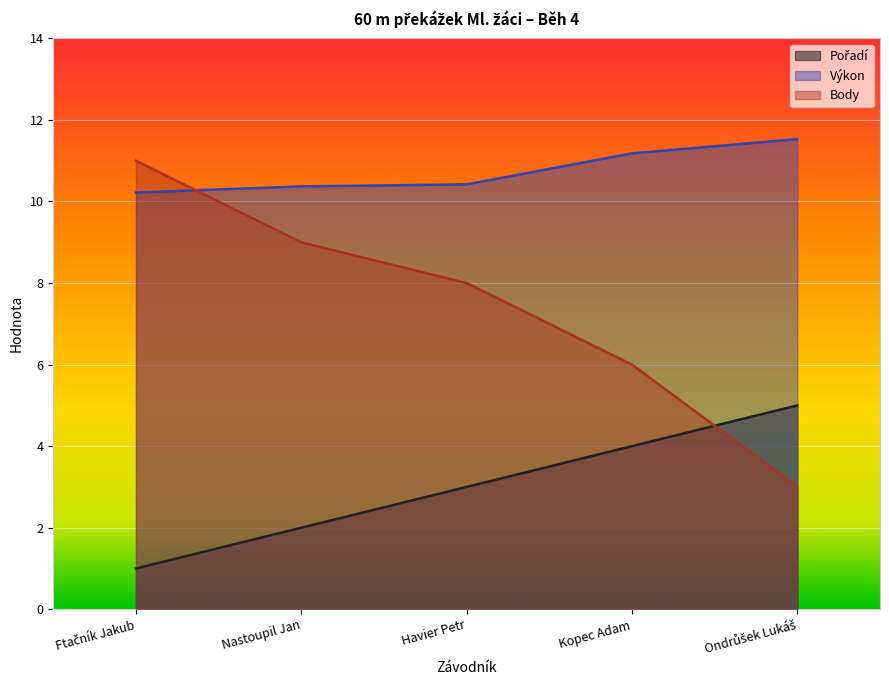

What is the label of the 5th point from the left?

Ondrůšek Lukáš